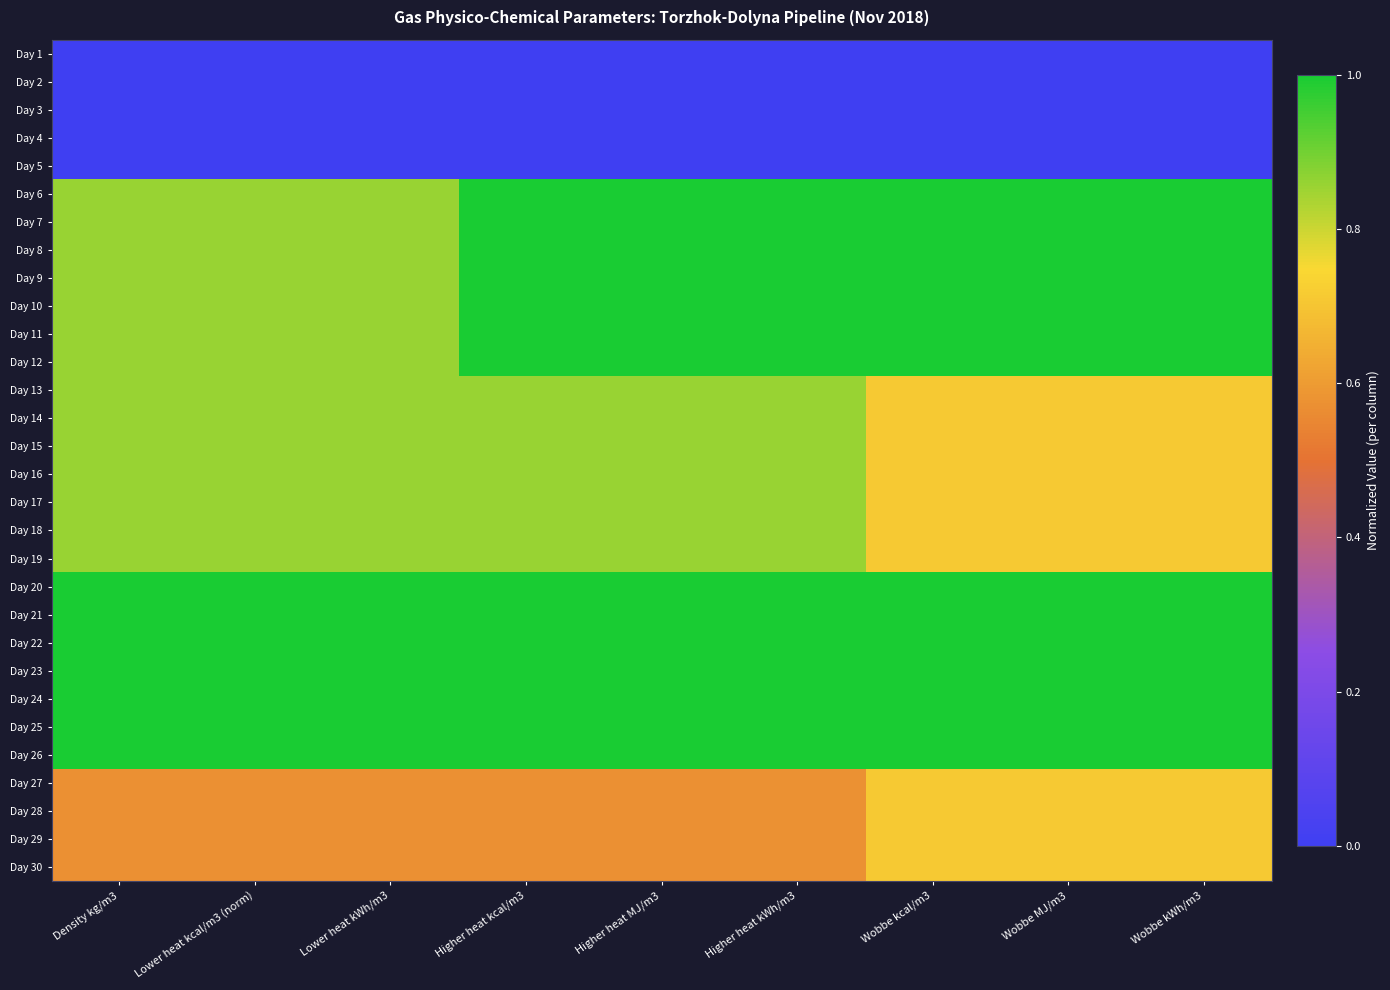

List the series in order of their peak value, lowest first.

Day 1, Day 2, Day 3, Day 4, Day 5, Day 27, Day 28, Day 29, Day 30, Day 13, Day 14, Day 15, Day 16, Day 17, Day 18, Day 19, Day 6, Day 7, Day 8, Day 9, Day 10, Day 11, Day 12, Day 20, Day 21, Day 22, Day 23, Day 24, Day 25, Day 26